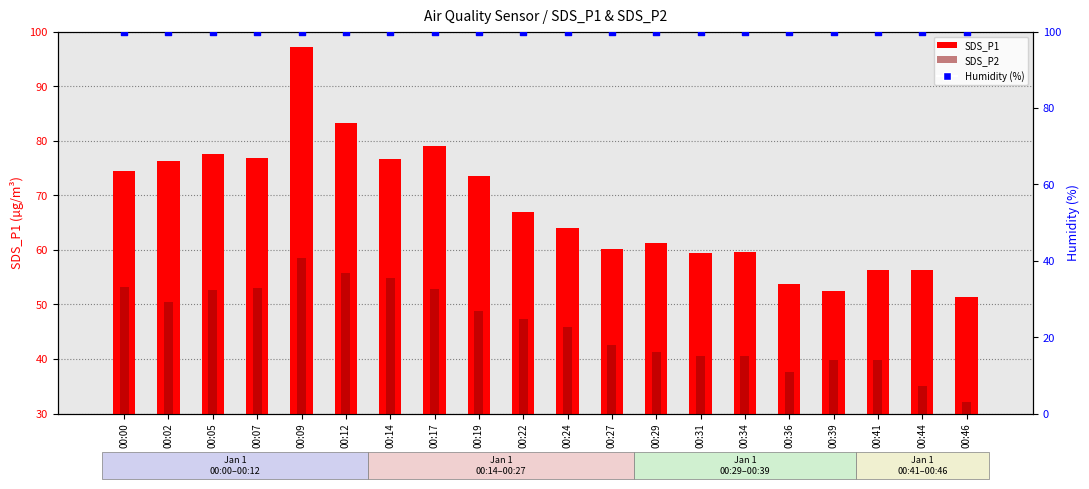

What is the total value across all series at 00:31?

159.4